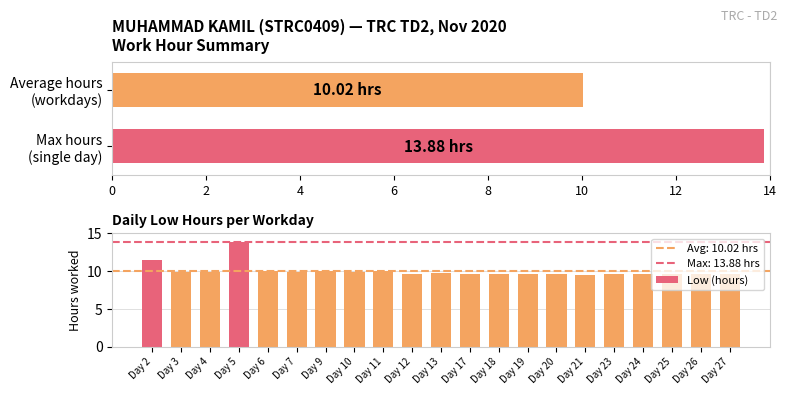

What is the lowest value of the Low (hours) series?

9.5